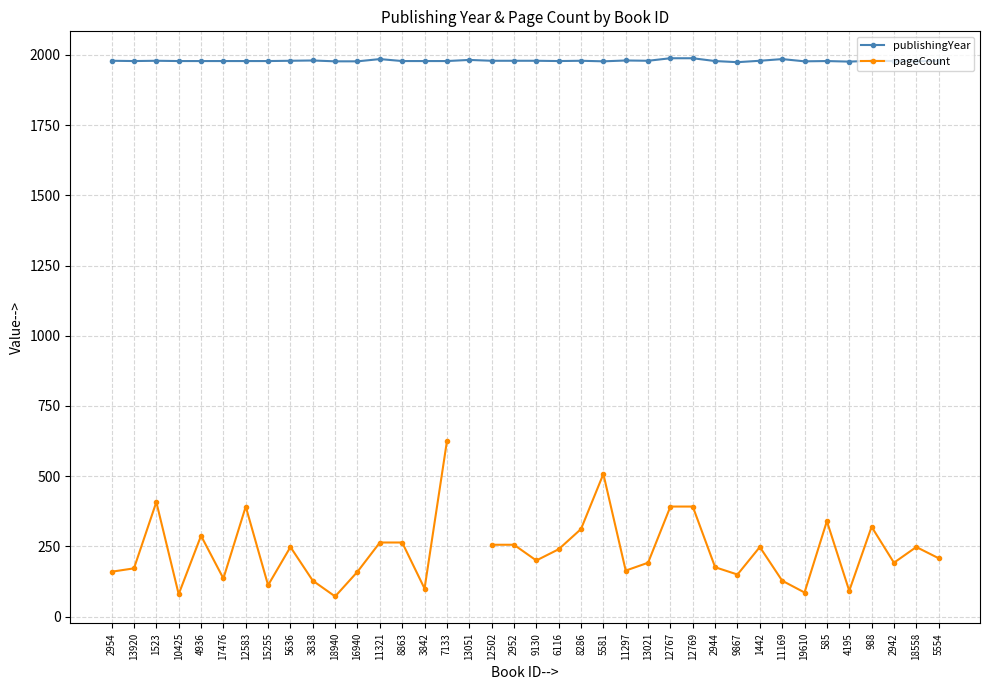

What is the total value across all series at 2954?

2139.0